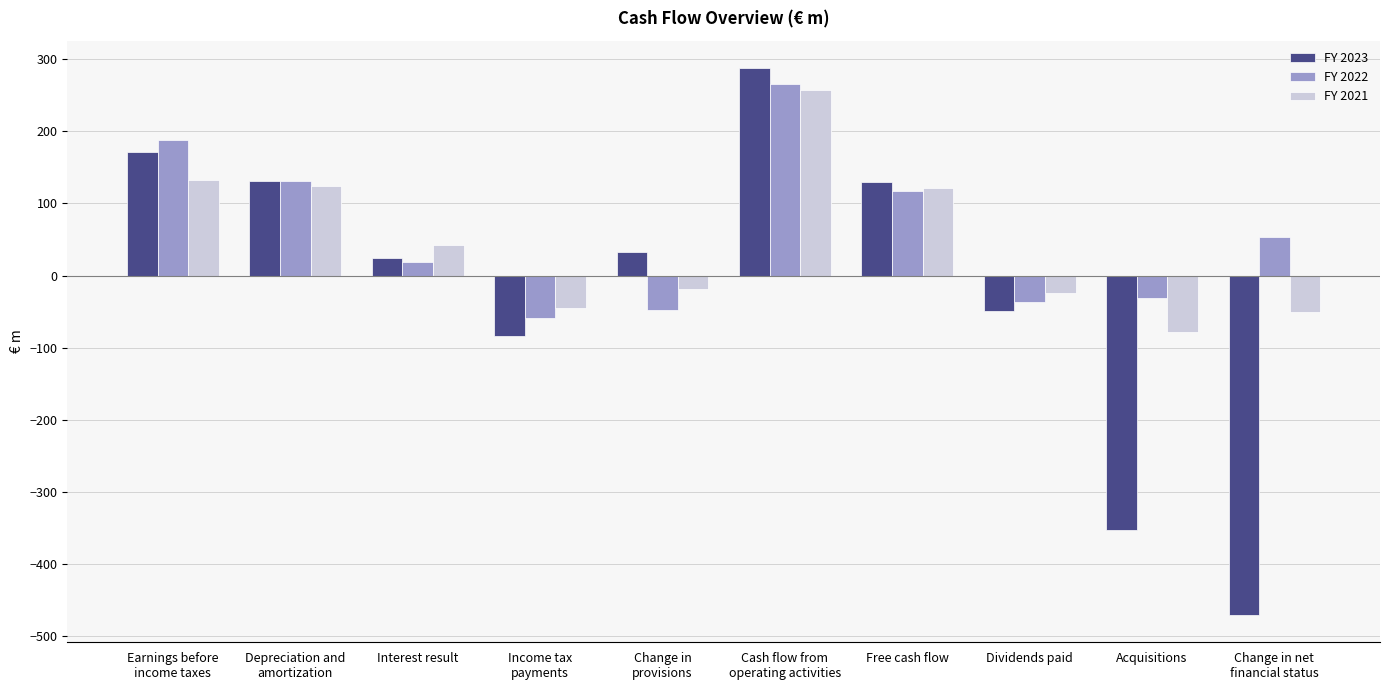

How many negative values does the FY 2023 series have?

4